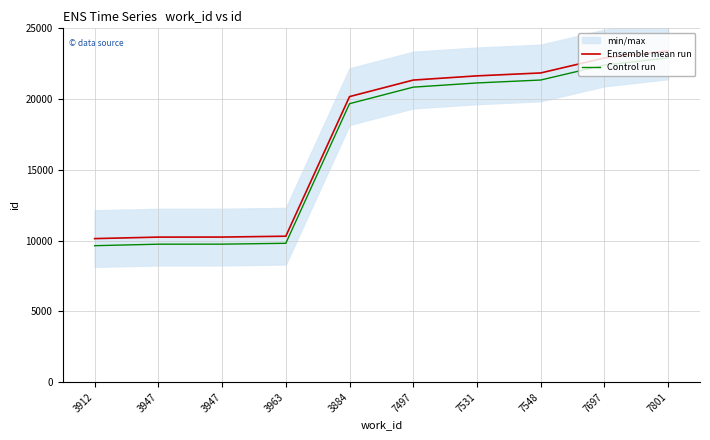

What is the difference between the maximum and minimum values in the Ensemble mean run series?

13267